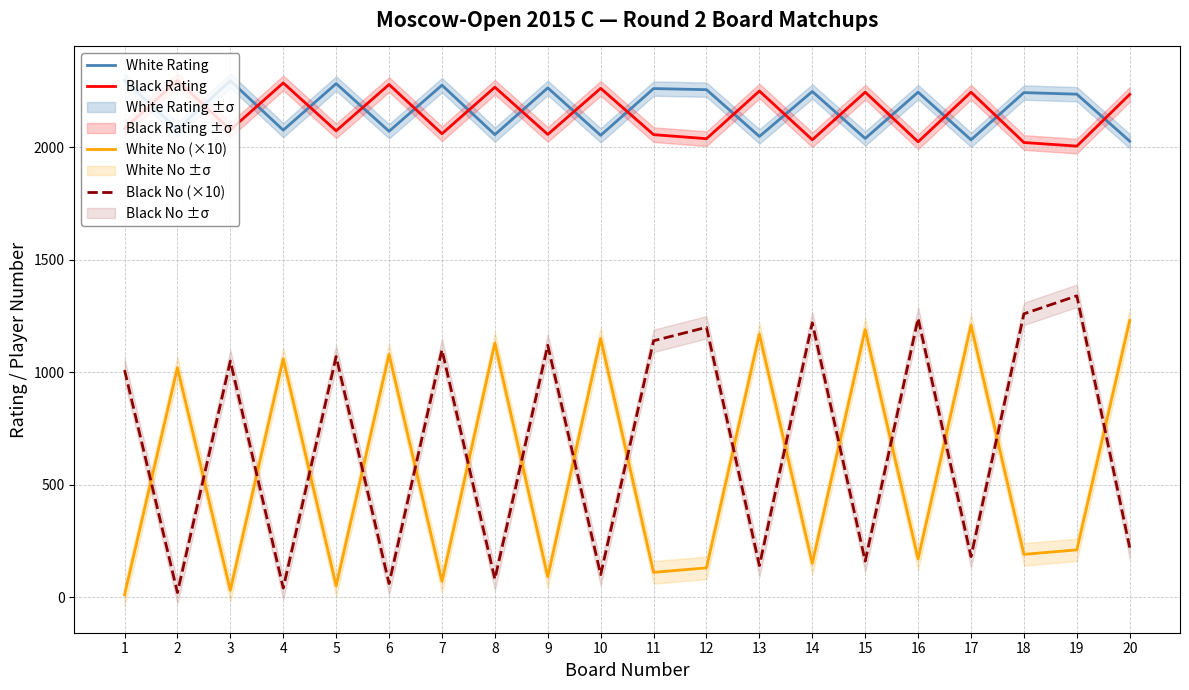

The value of Black Rating at 15 is 3295. True or false?

False